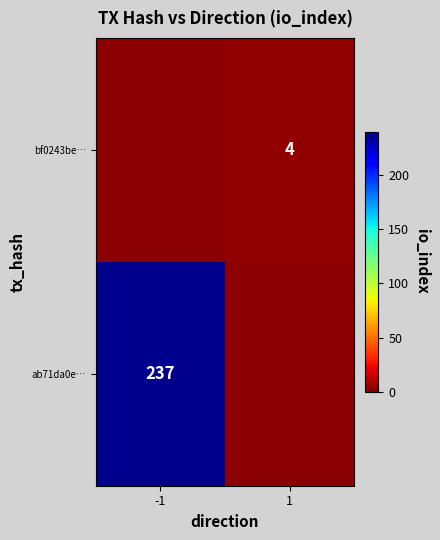

True or false: ab71da0e… has a value of 237 at -1.

True